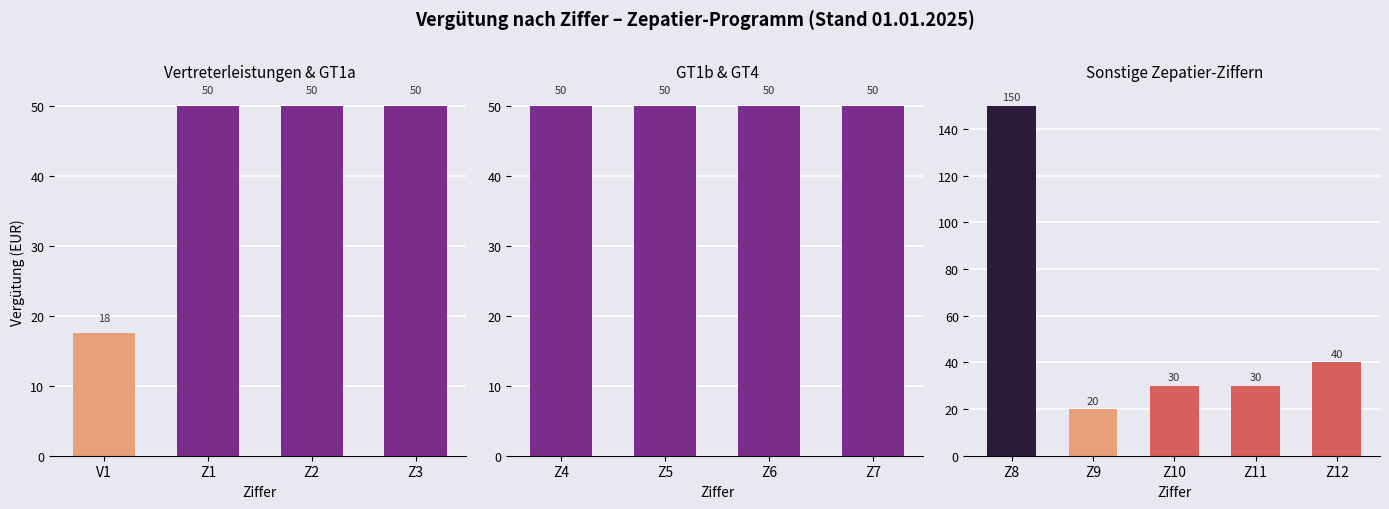

What is the ratio of the value at Z11 to the value at Z10?

1.0